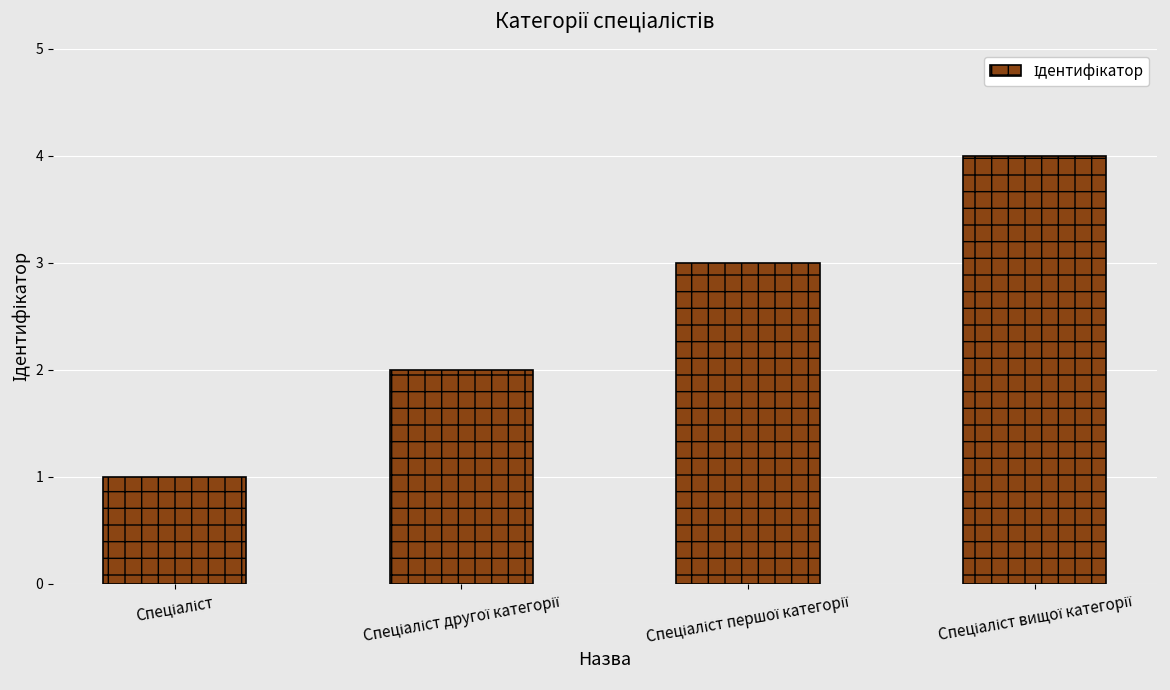

What is the difference between the maximum and minimum values?

3